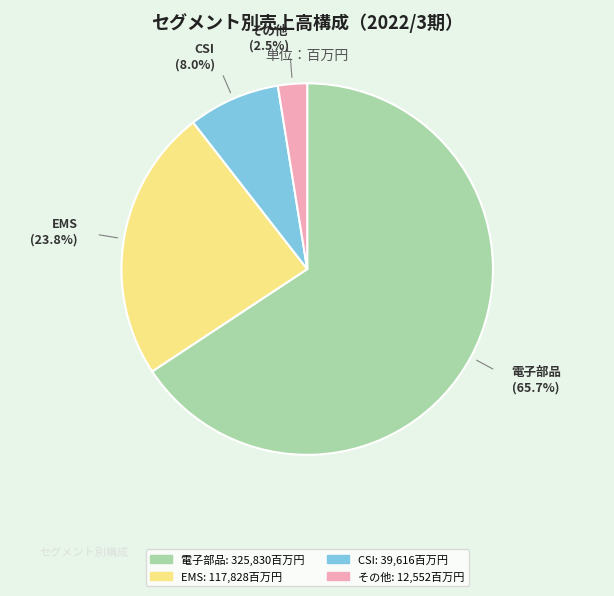

How many slices are in this pie chart?

4